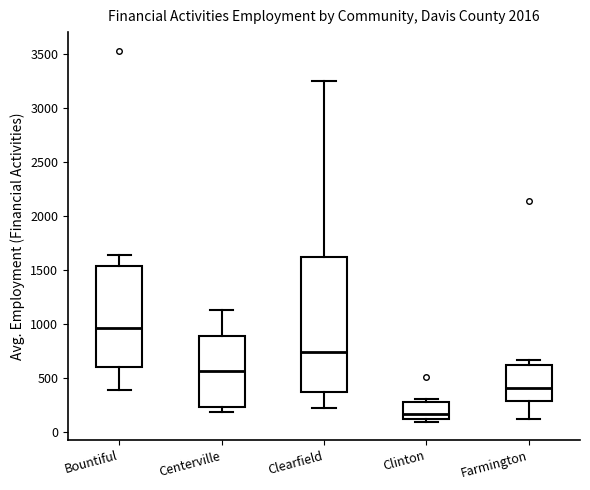

Where is the upper edge of the box for Centerville on the y-axis? The values are not printed on the chart, so give them approximately, as read against the axis.

900